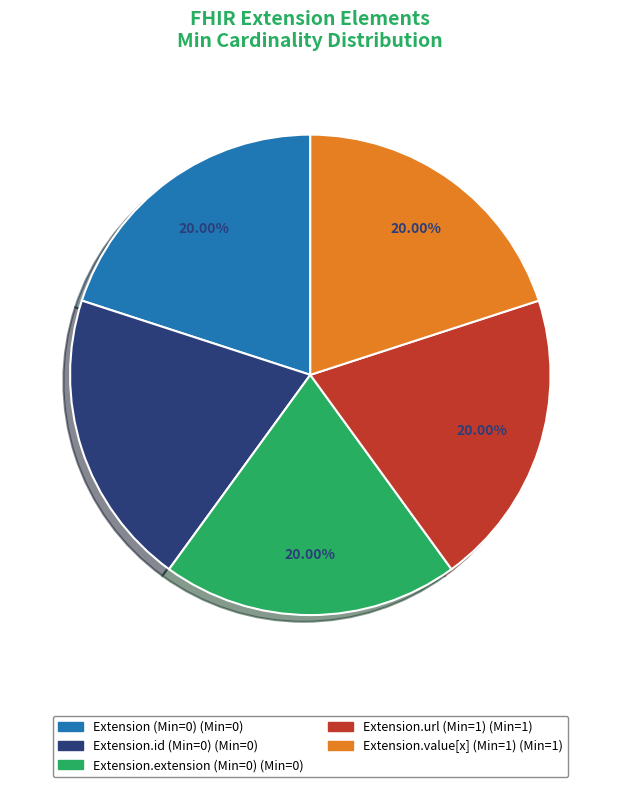

Is there any slice that represents more than half of the pie?

No